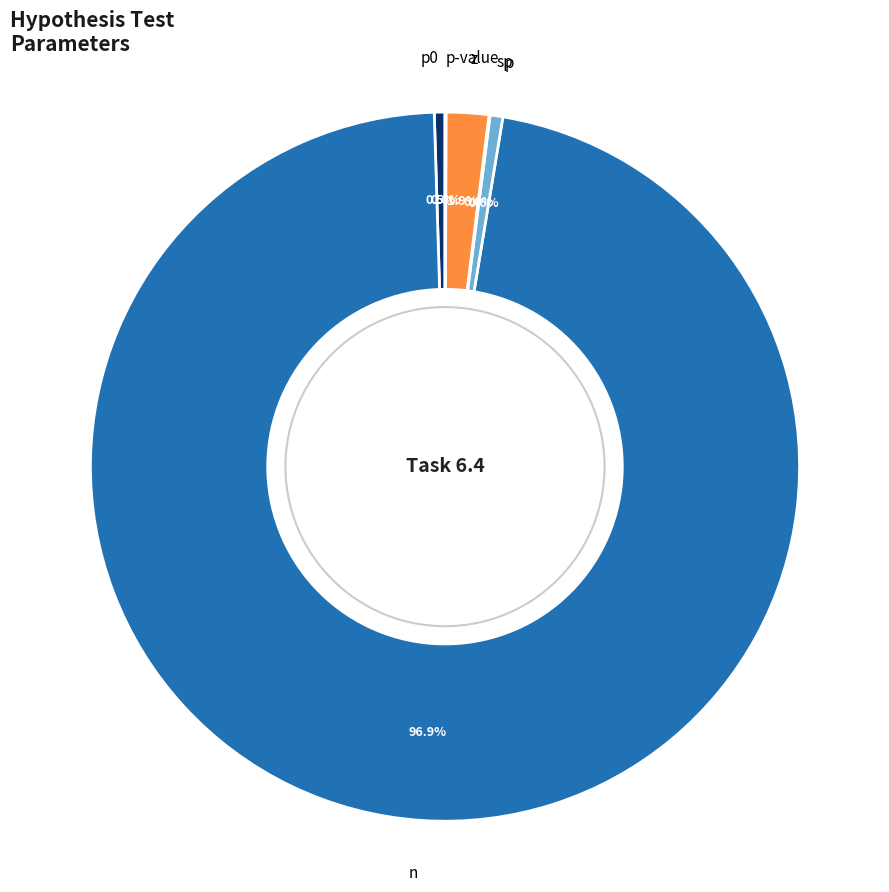

To the nearest percent, what is the average slice percentage?

17%